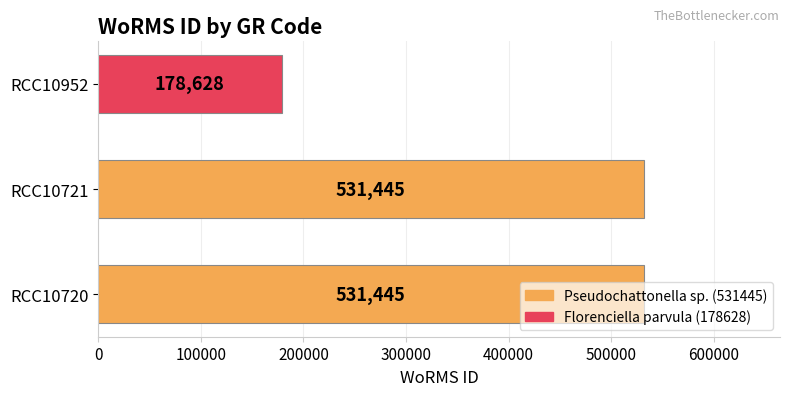

Does the chart contain any negative values?

No